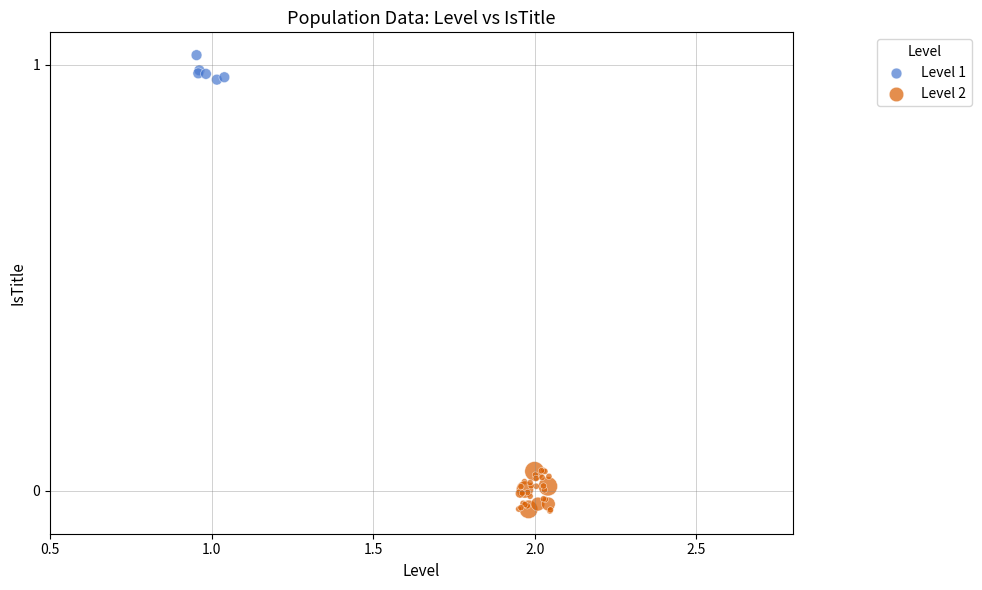

Which series contains the lowest Y value?

Level 2